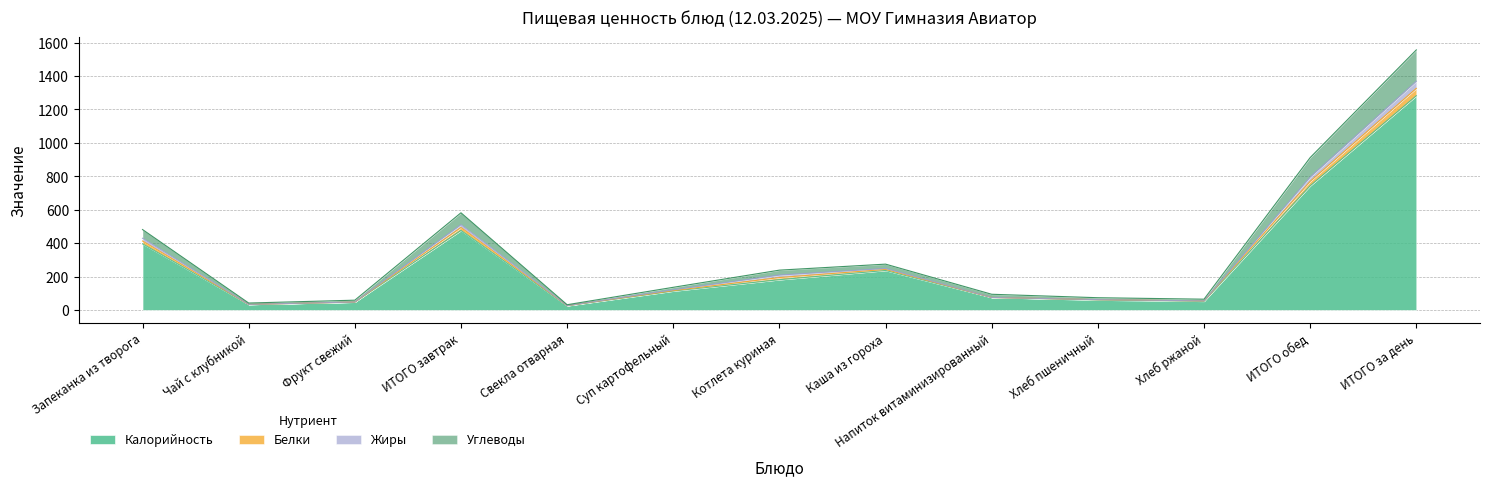

Does the chart have visible grid lines?

Yes